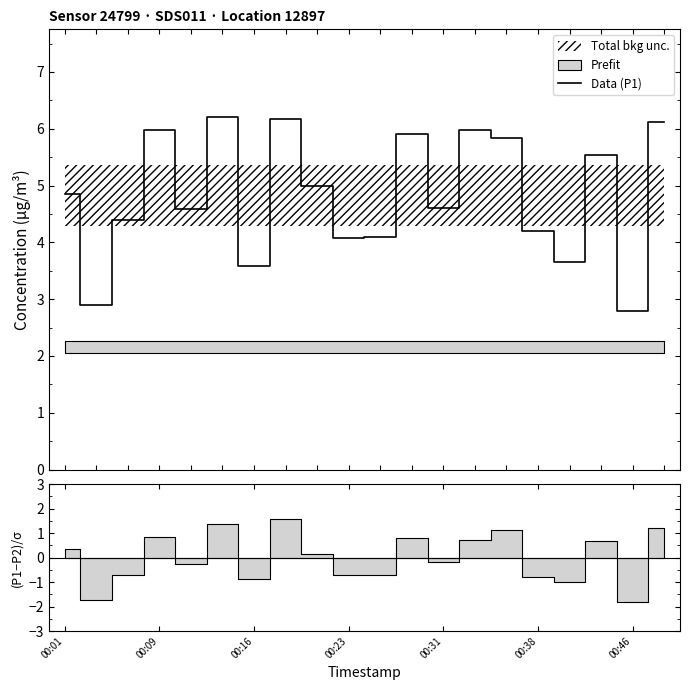

Reading left to right, what are all the values shown in this chart?

4.8	2.9	4.4	6.0	4.6	6.2	3.6	6.2	5.0	4.1	4.1	5.9	4.6	6.0	5.8	4.2	3.6	5.5	2.8	6.1